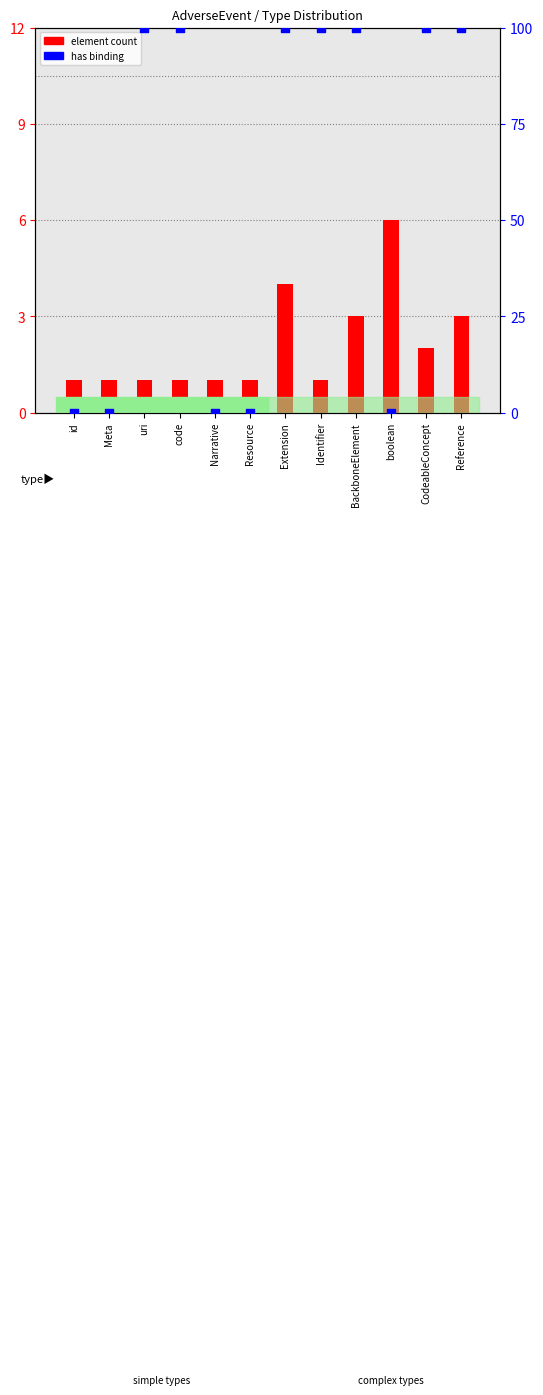

Which series has the largest total across all categories?

has binding (0/100%)